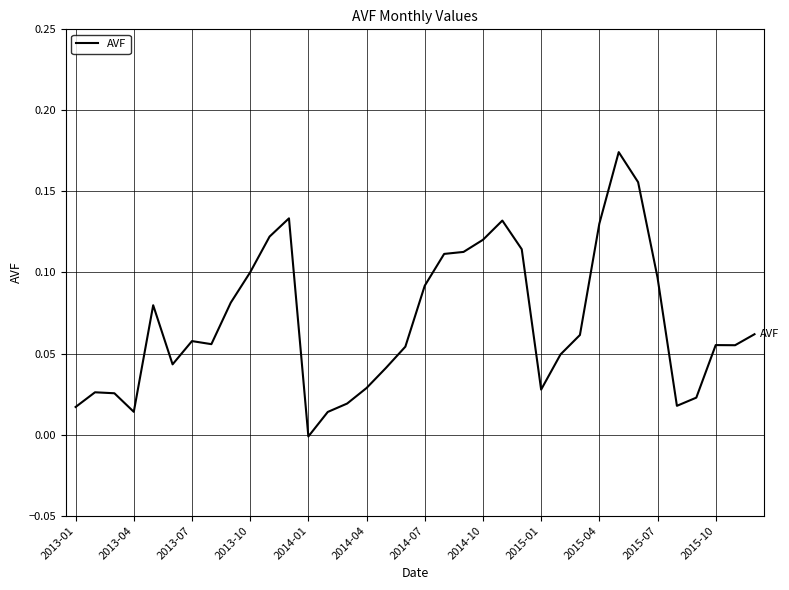

Does the chart display data point markers on the line(s)?

No